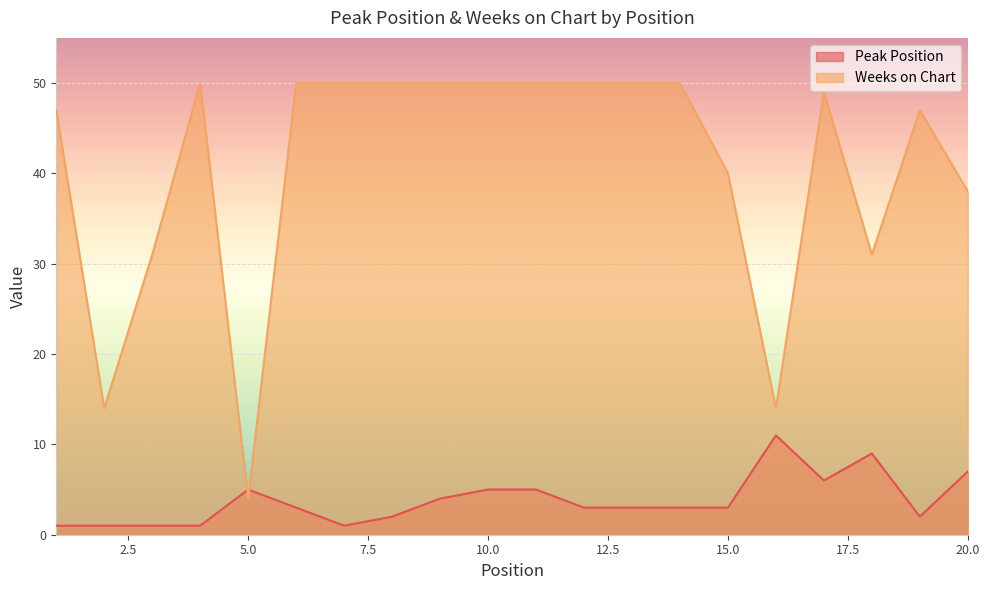

What is the average value of the Peak Position series?

4